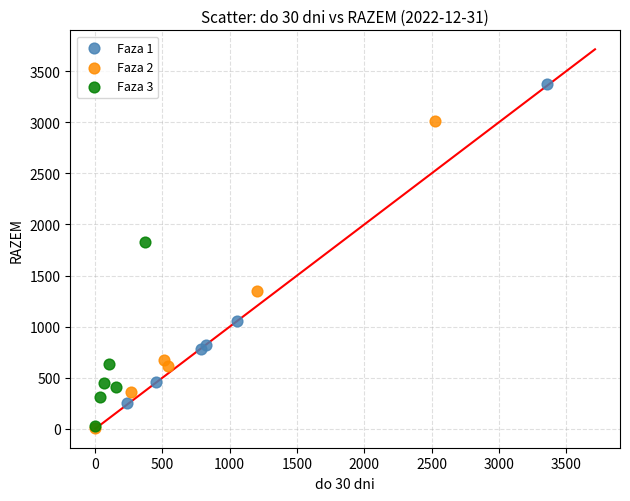

Which series has the largest Y range (max minus min)?

Faza 1